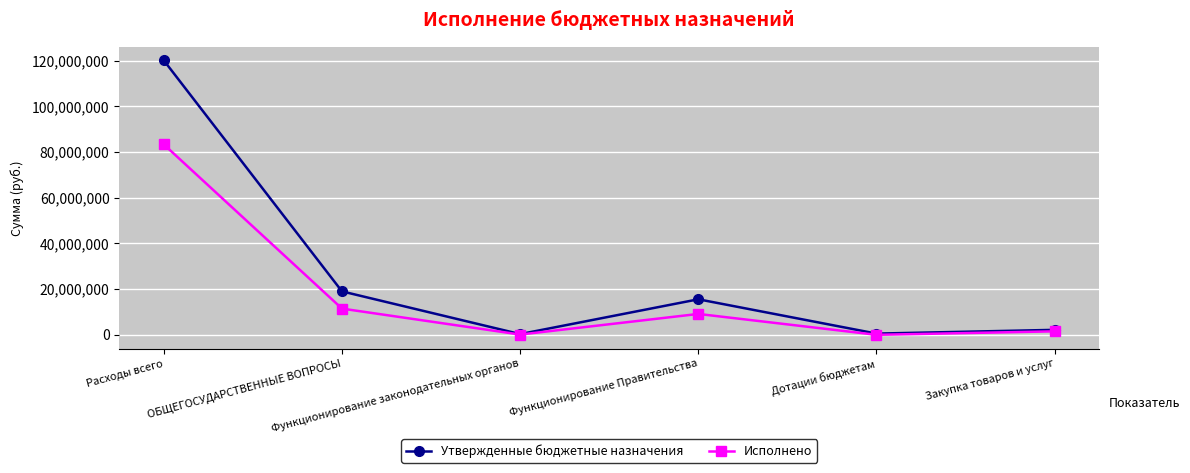

What is the sum of the Исполнено values at Функционирование Правительства and Функционирование законодательных органов?

9249069.9